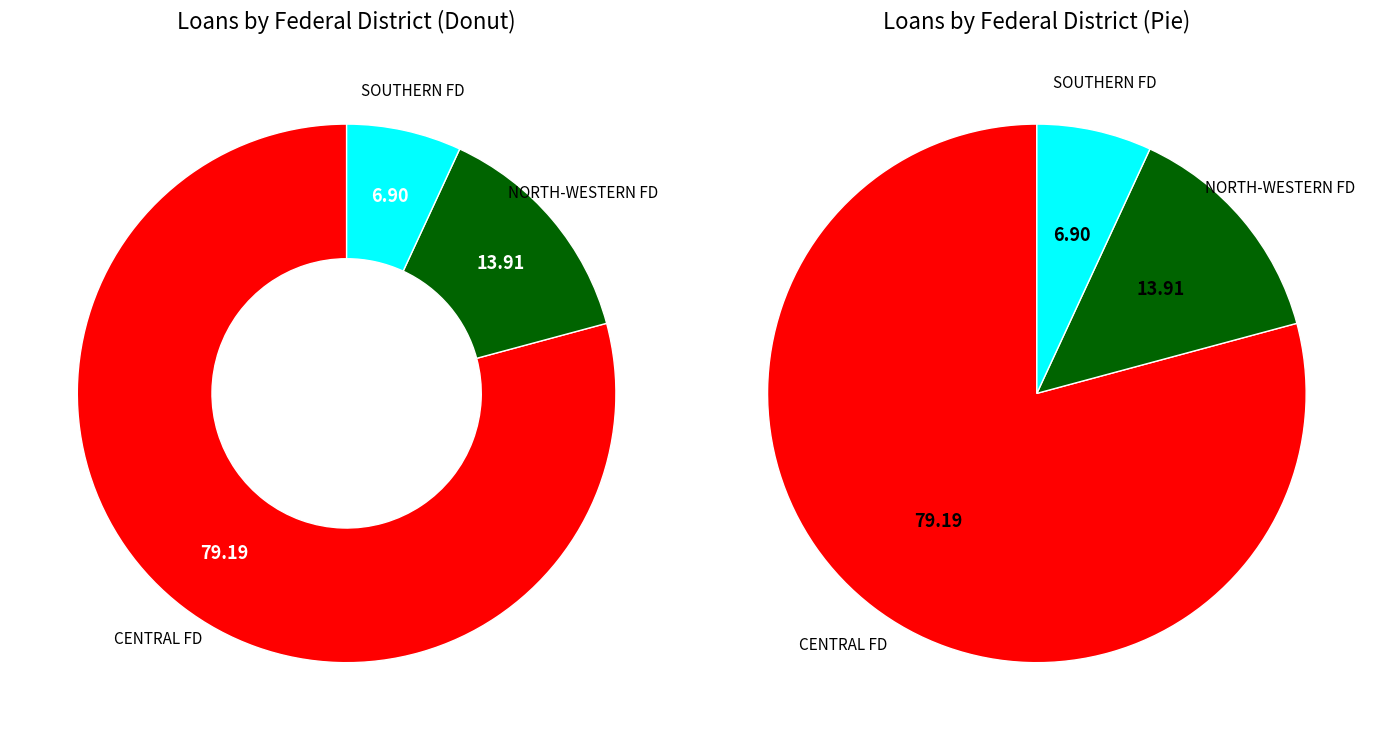

Is there a majority slice in this chart?

Yes